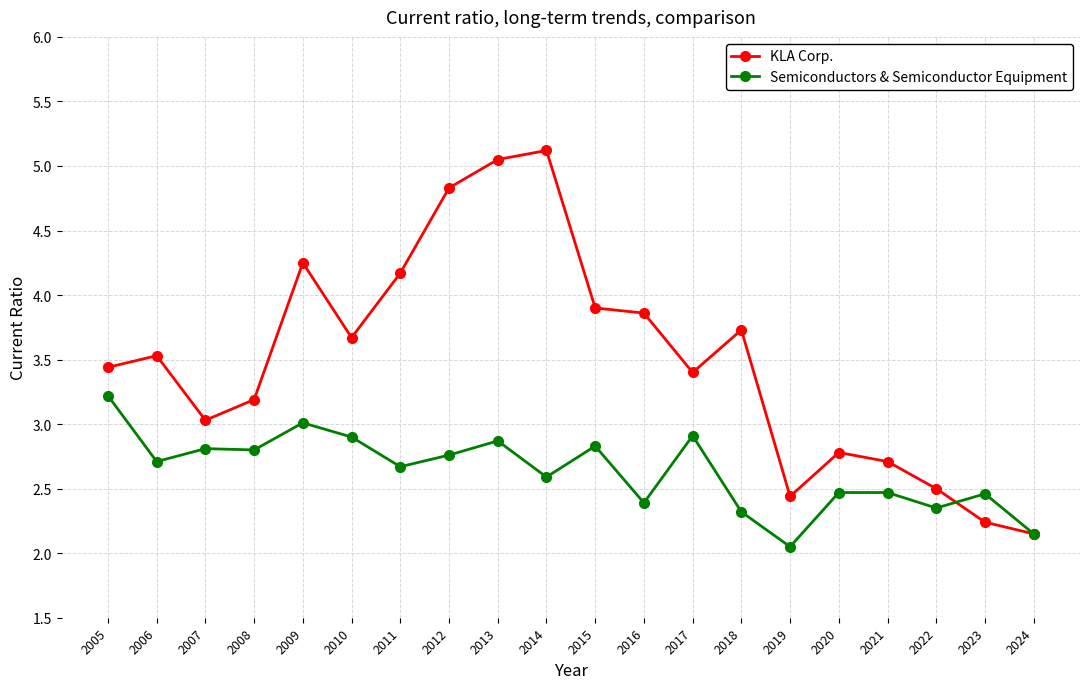

Which series has the largest range (max minus min)?

KLA Corp.